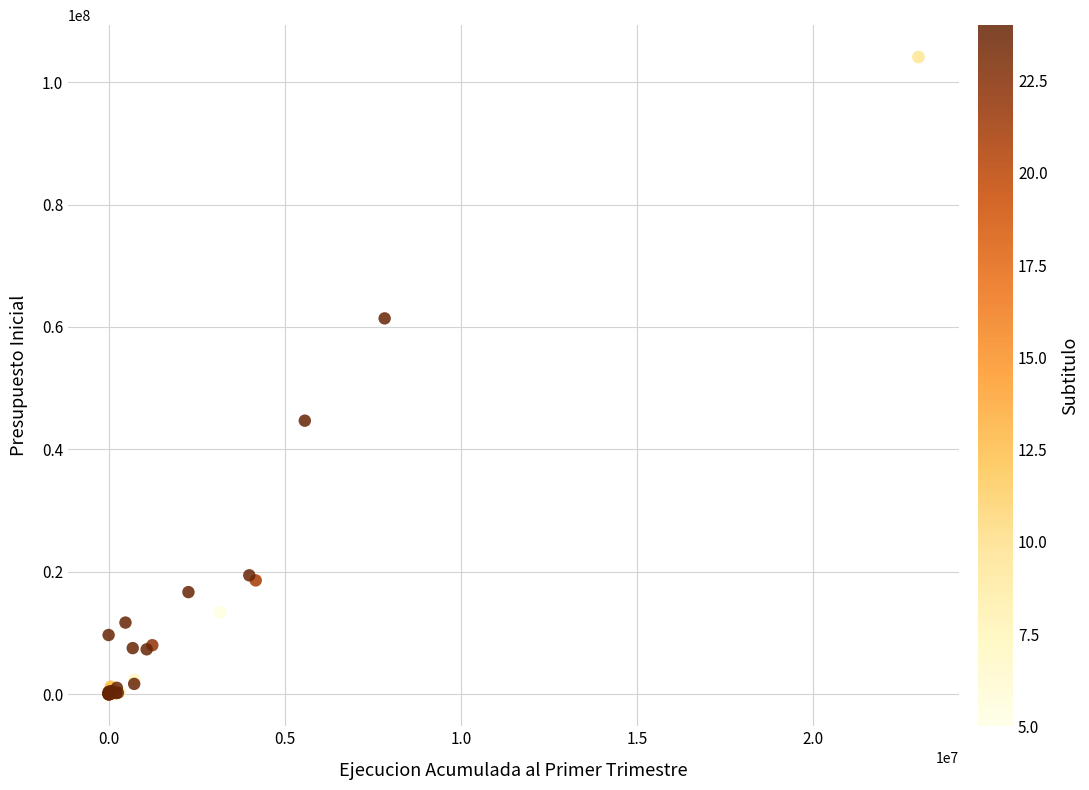

What Y value in the scatter plot is closest to 52041332?

44699349